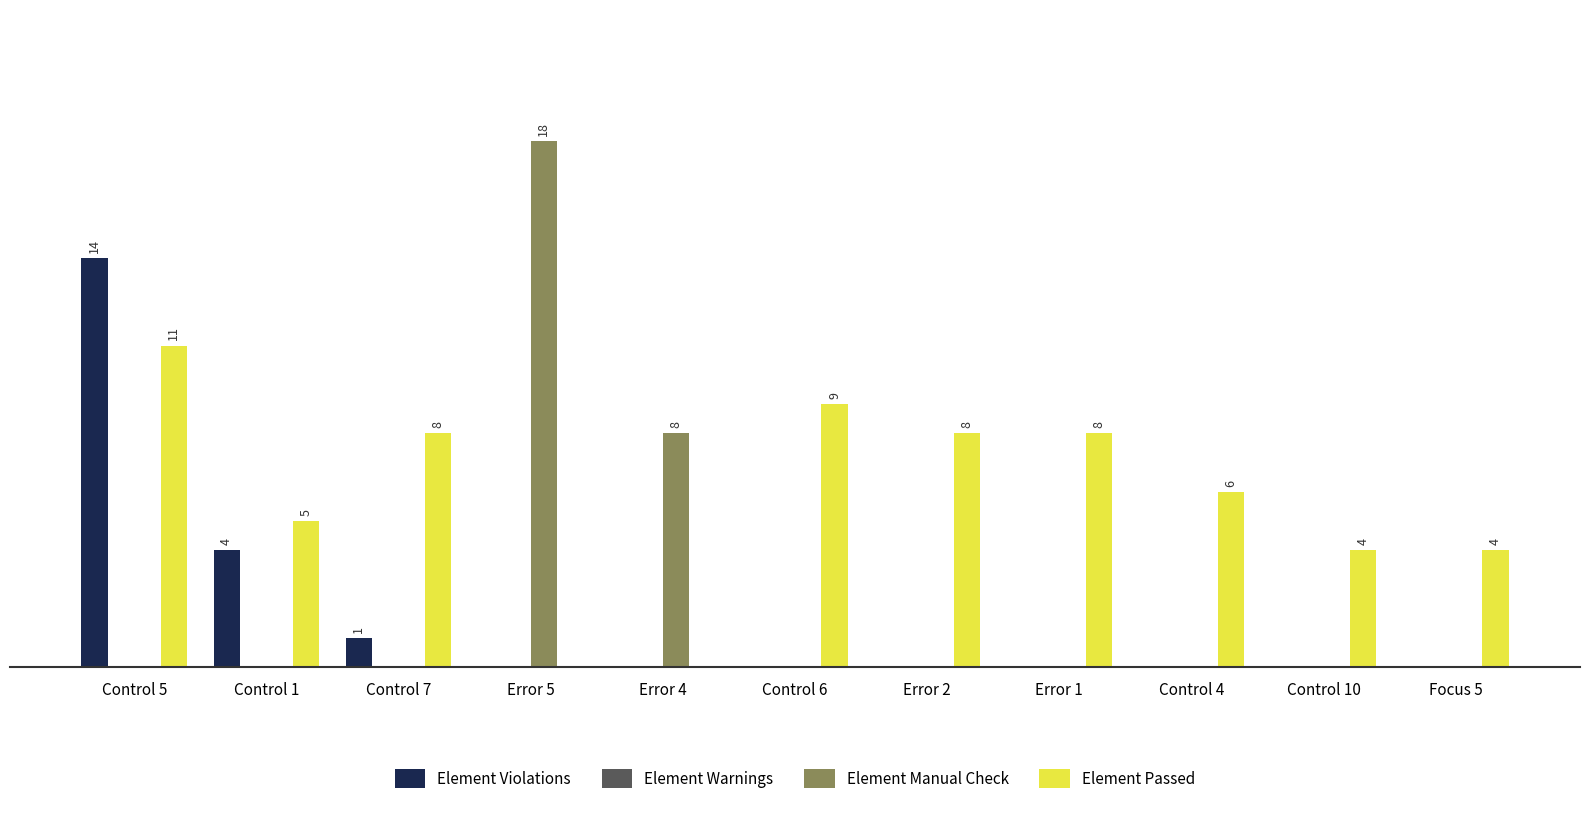

Which series changed the most between Control 1 and Control 4?

Element Violations